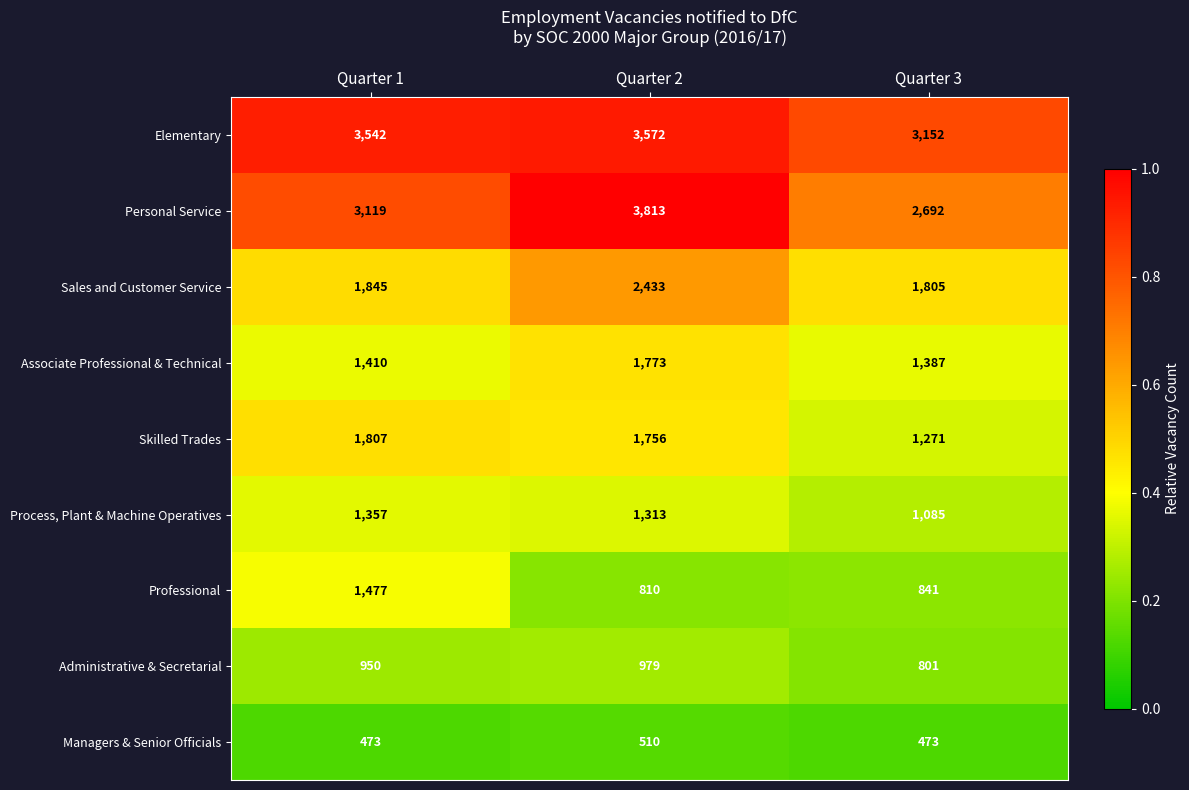

Rank the categories by Personal Service value from lowest to highest.

Quarter 3, Quarter 1, Quarter 2